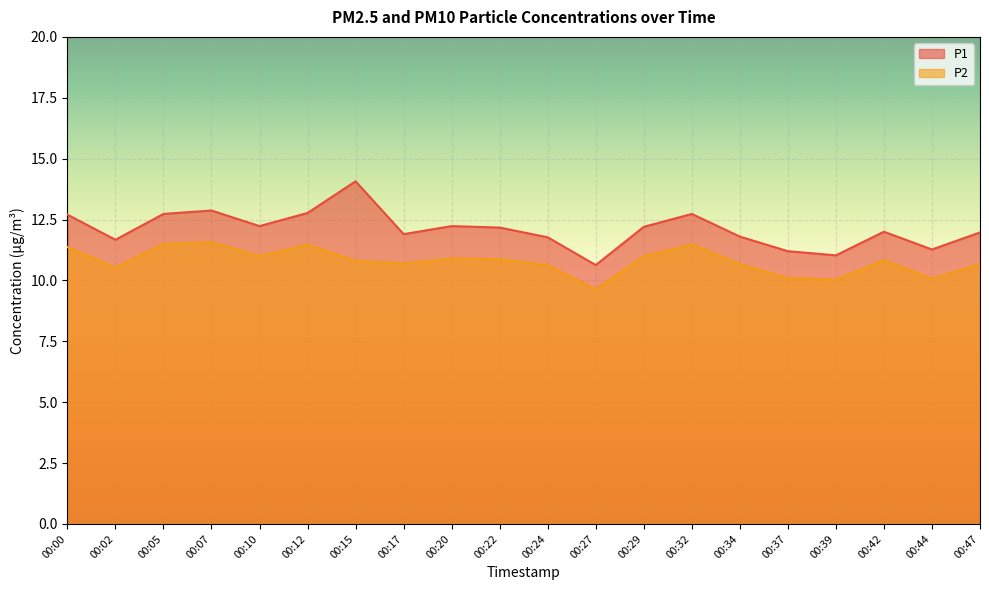

What is the total value across all series at 00:17?

22.6